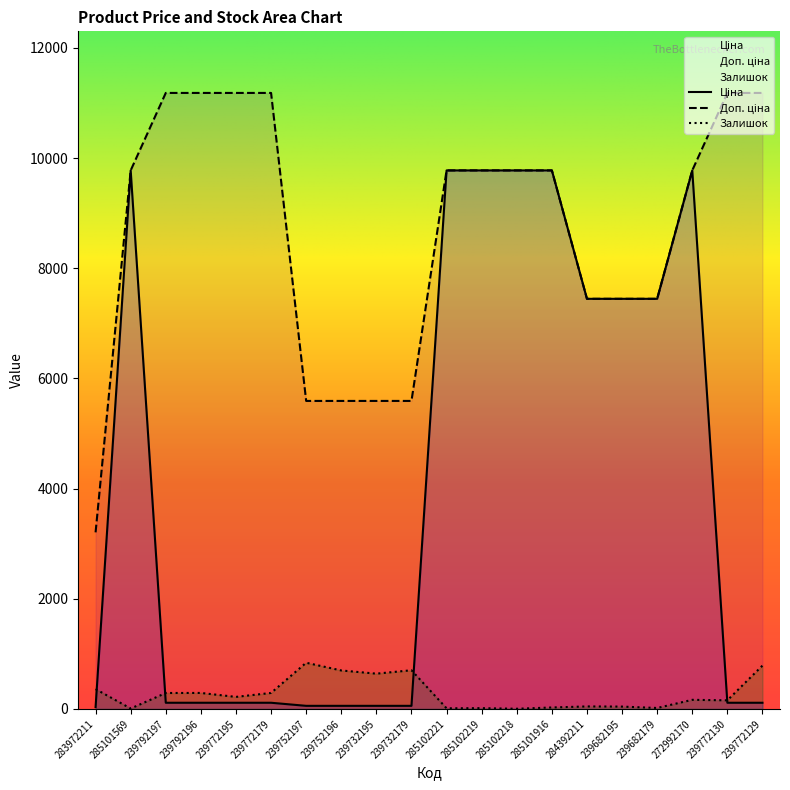

Which series has the largest total across all categories?

Доп. ціна